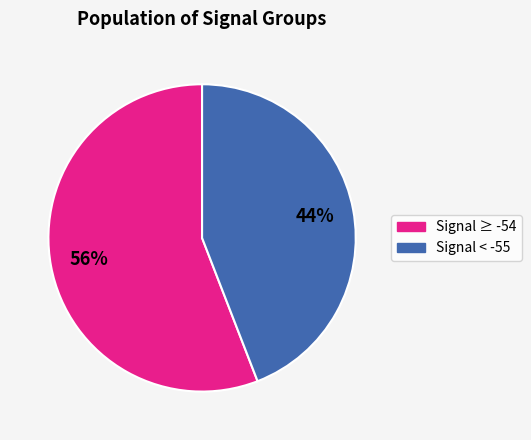

Is there any slice that represents more than half of the pie?

Yes